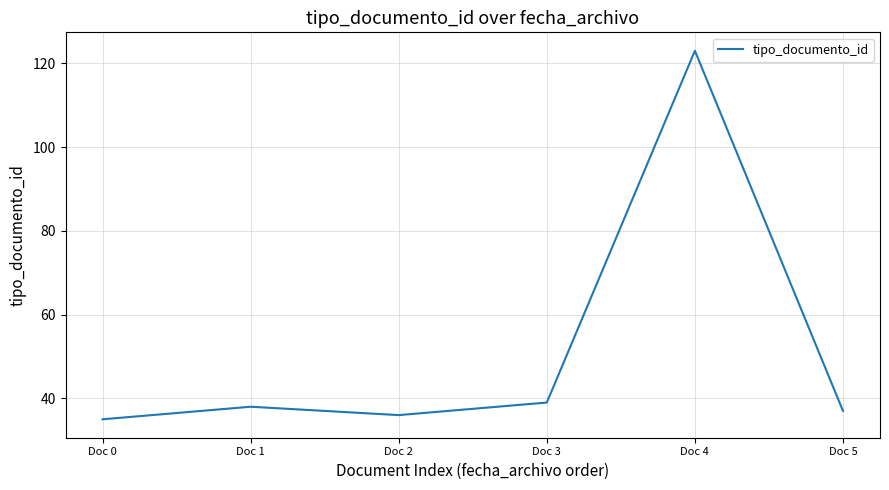

True or false: the data shows 53 at Doc 3.

False